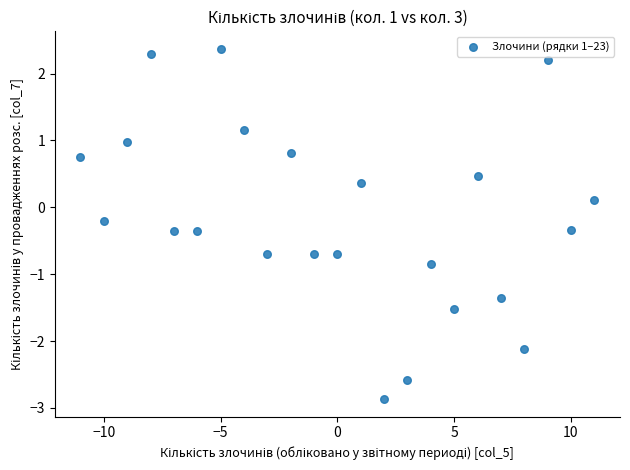

What is the range of X values (max minus min)?

22.0